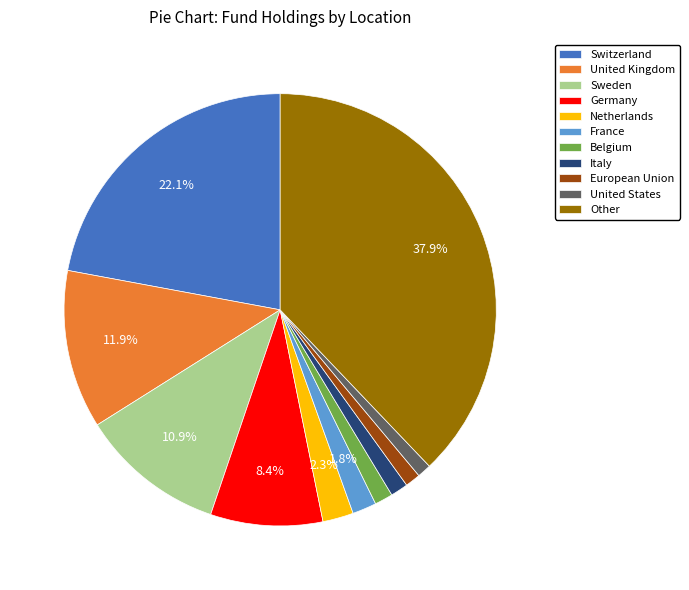

Which has a higher value, Other or Netherlands?

Other